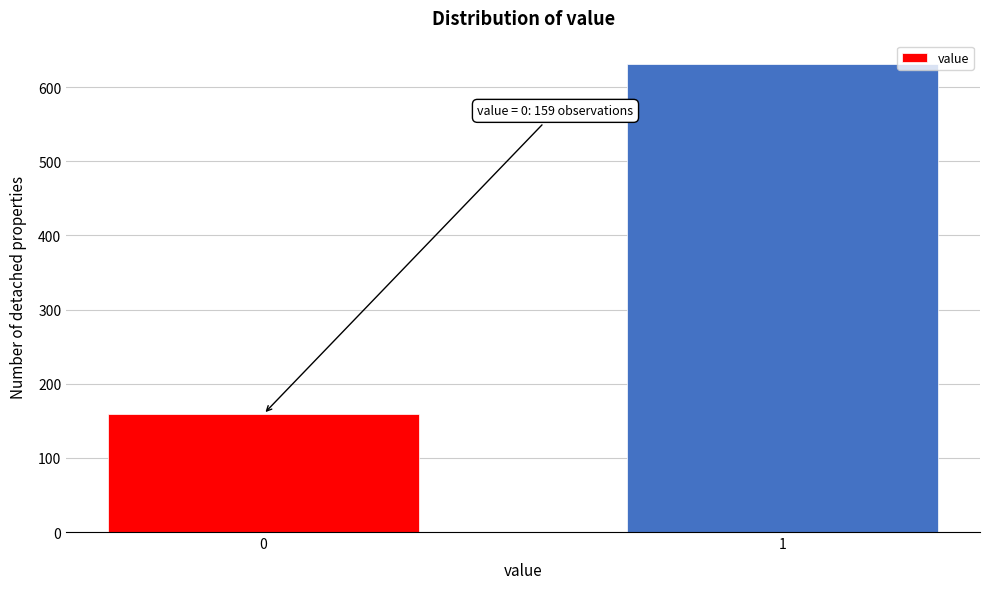

Reading left to right, list all the values displayed in this chart.

159	631